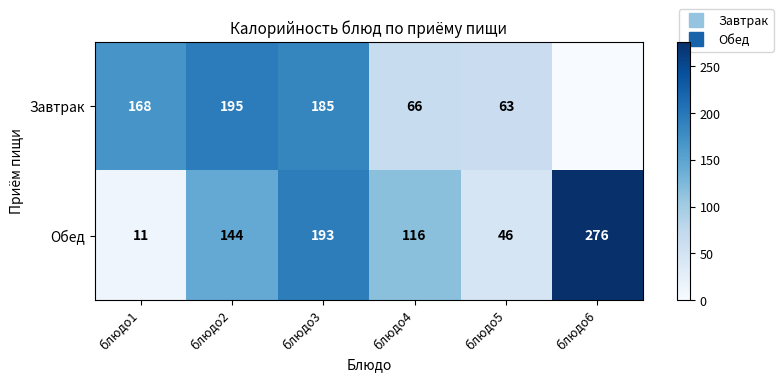

How many series are shown in this chart?

2